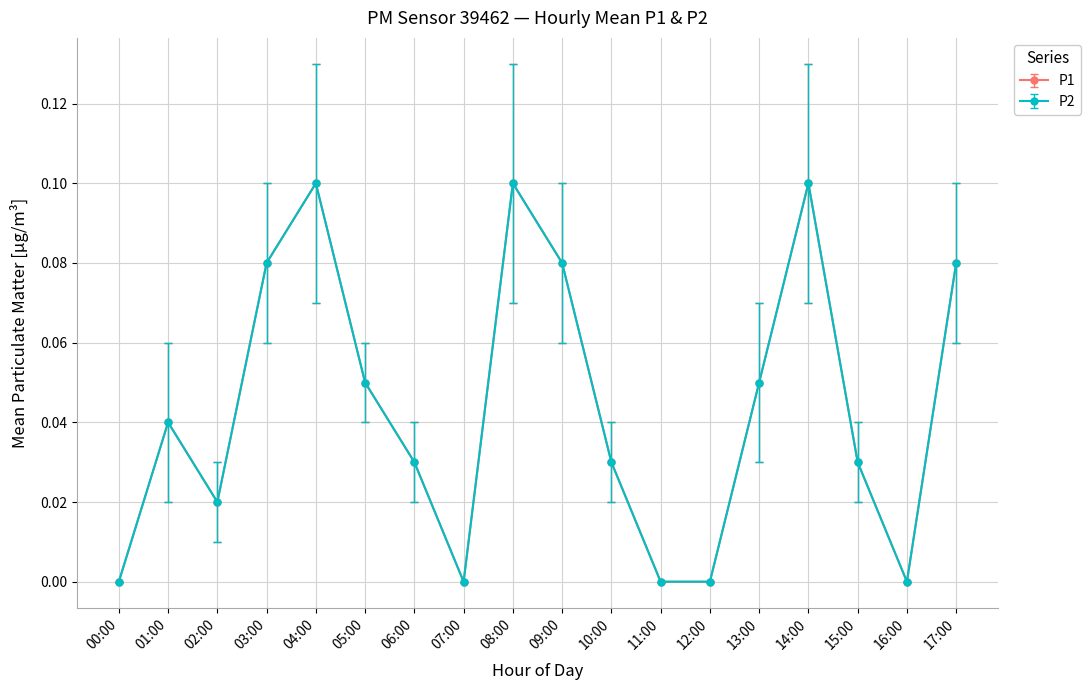

Which series has the largest total across all categories?

P1